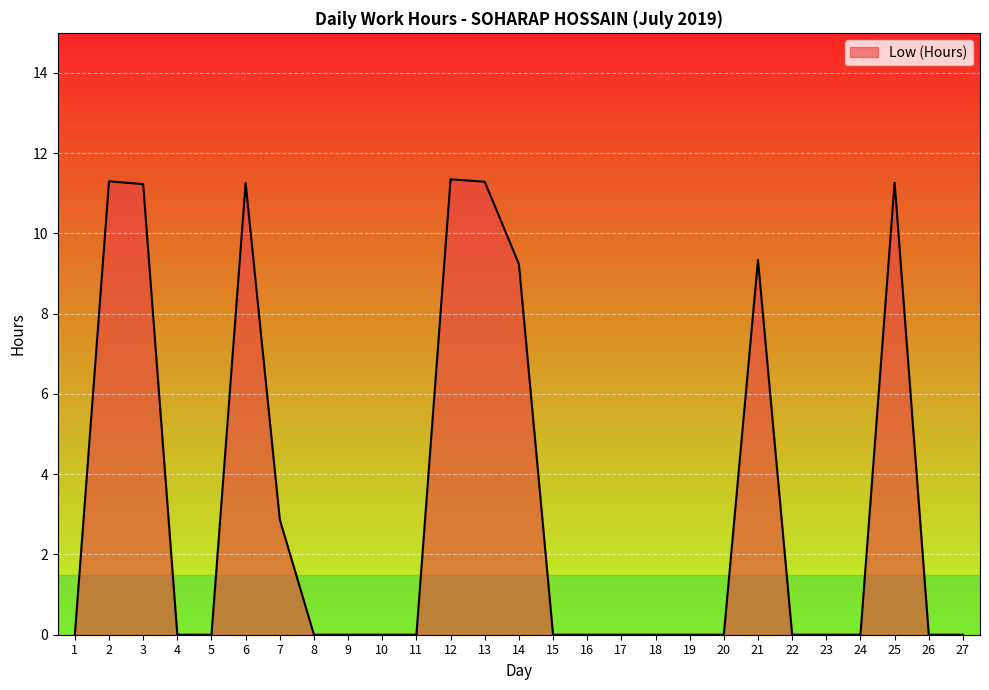

How many lines are shown in the chart?

1